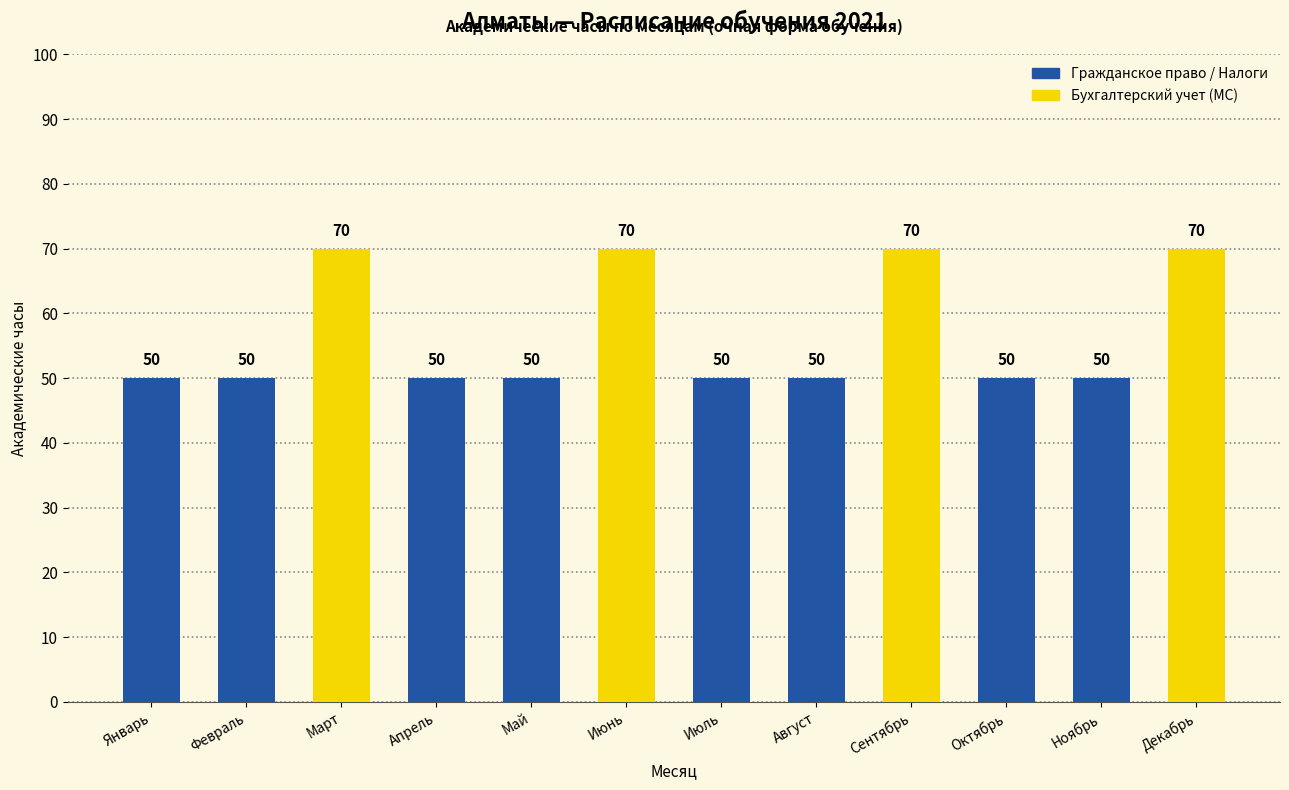

Where is the data nearest to the value 60?

Январь